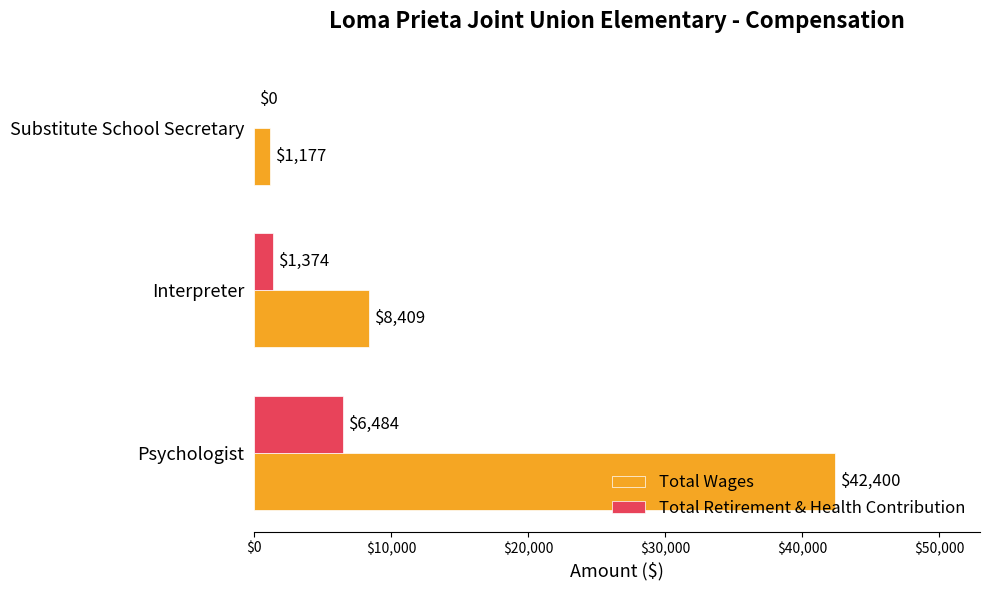

Which series has the largest total across all categories?

Total Wages